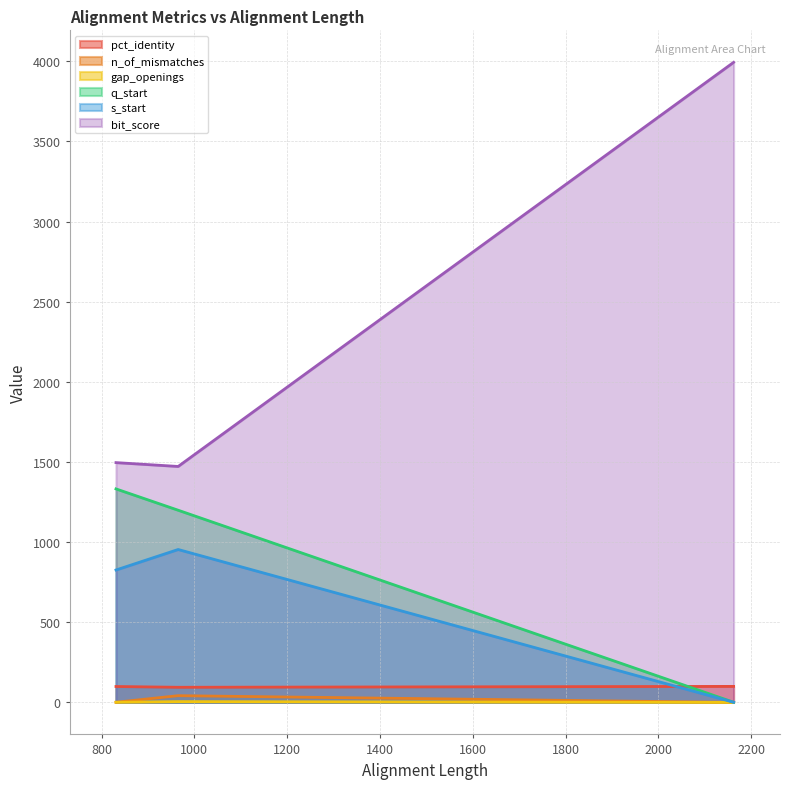

What is the minimum value for pct_identity?

94.4